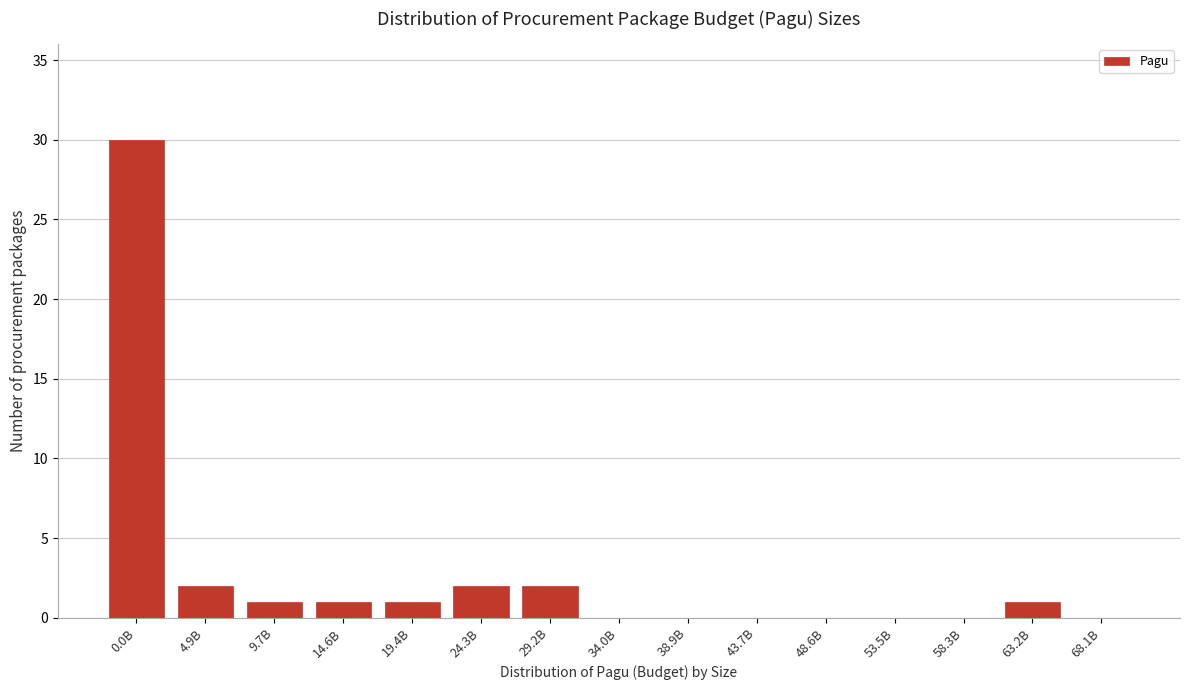

Reading left to right, transcribe all the data shown in this chart.

0.0B=30	4.9B=2	9.7B=1	14.6B=1	19.4B=1	24.3B=2	29.2B=2	34.0B=0	38.9B=0	43.7B=0	48.6B=0	53.5B=0	58.3B=0	63.2B=1	68.1B=0